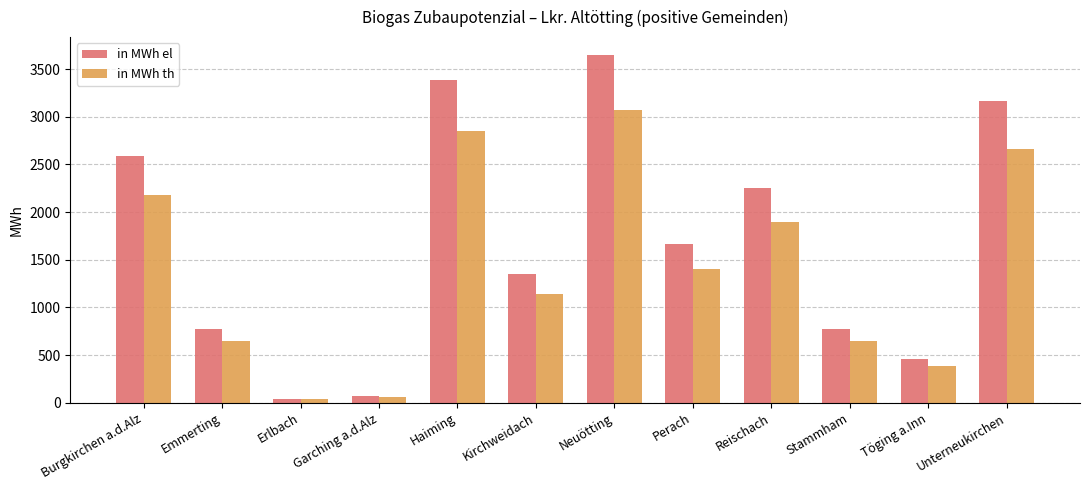

At which label does in MWh el reach its peak?

Neuötting